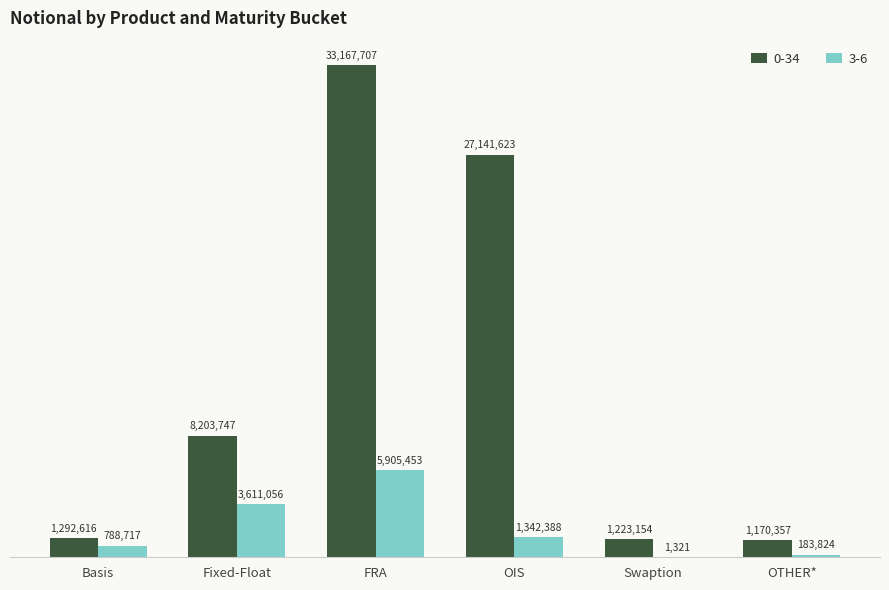

Between OIS and FRA, which is larger?

FRA